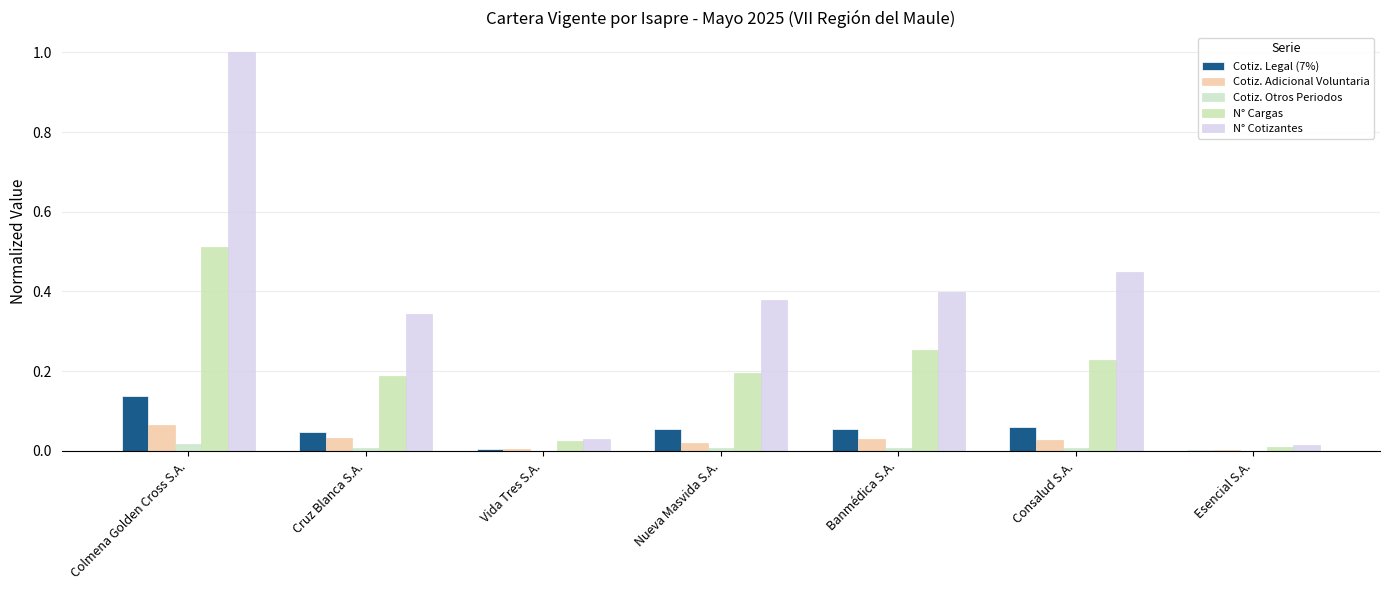

The value of N° Cotizantes at Nueva Masvida S.A. is 0.6. True or false?

False